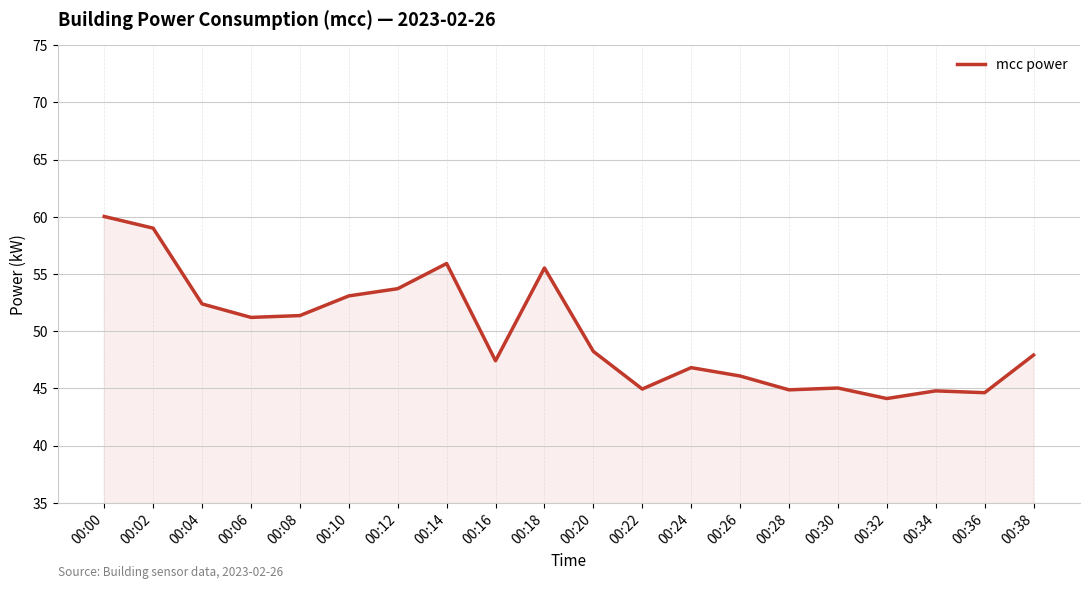

What is the difference between the maximum and minimum values?

15.9